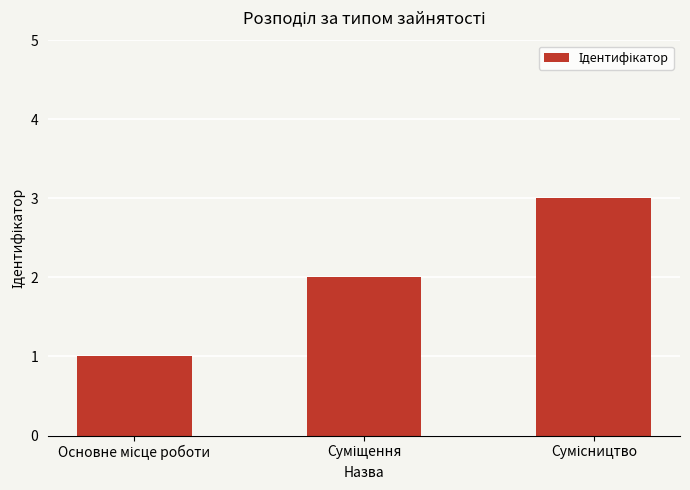

How many data points are less than 2?

1